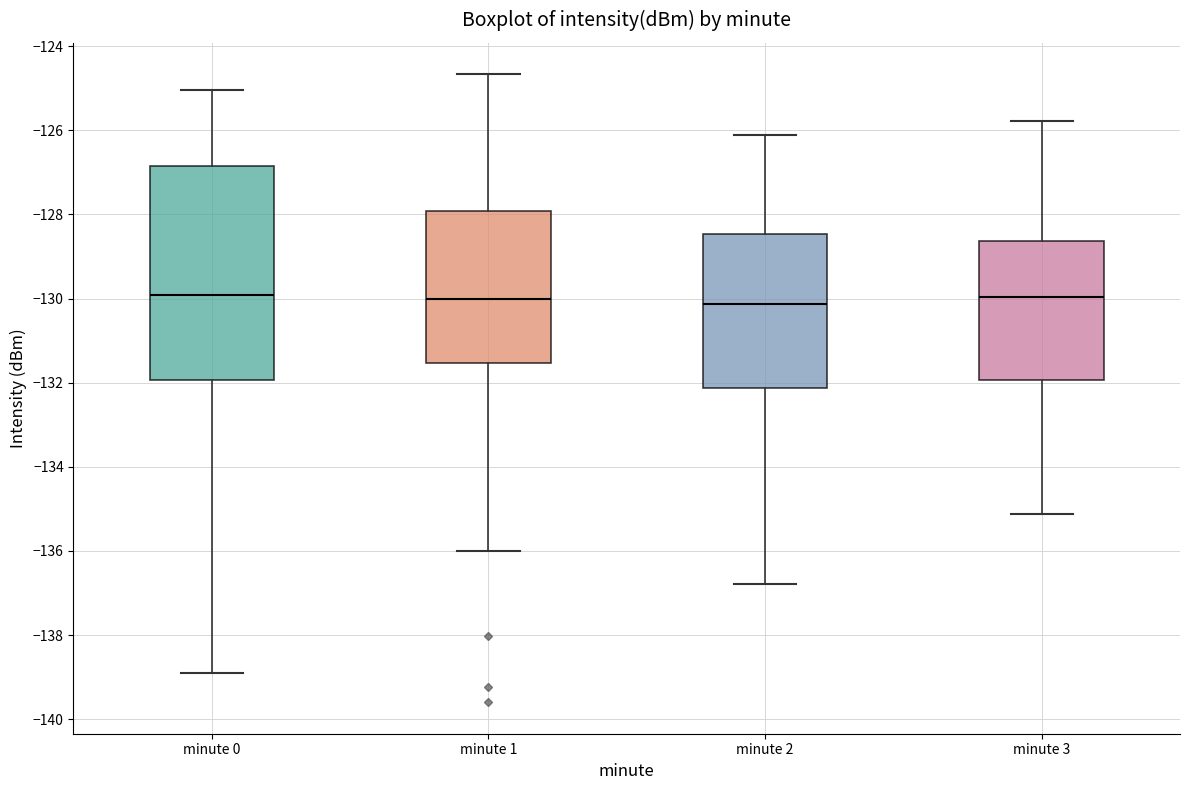

Where does the median line of the box for minute 0 sit on the y-axis? The values are not printed on the chart, so give them approximately, as read against the axis.

-130.0